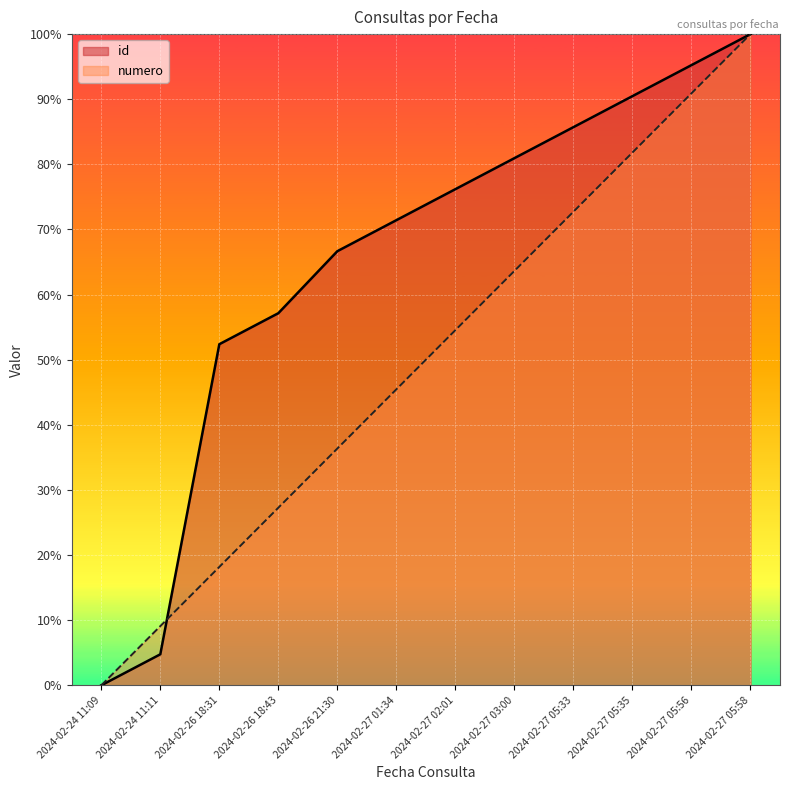

Rank the series at 2024-02-26 18:31 from lowest to highest value.

numero, id